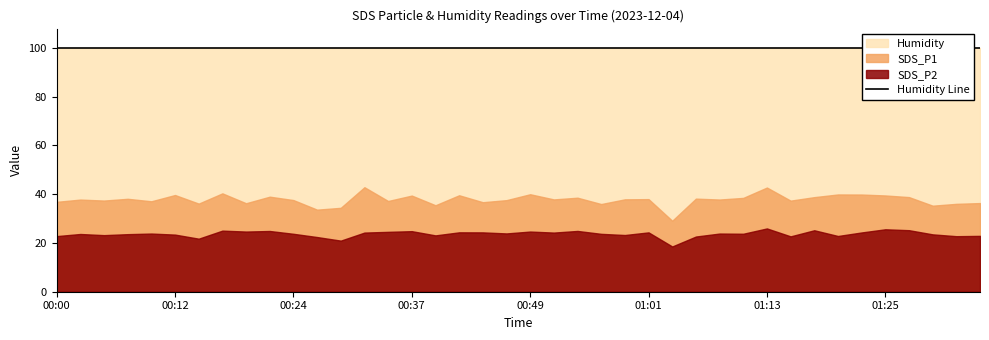

Where does the SDS_P2 series first go above 23?

00:02